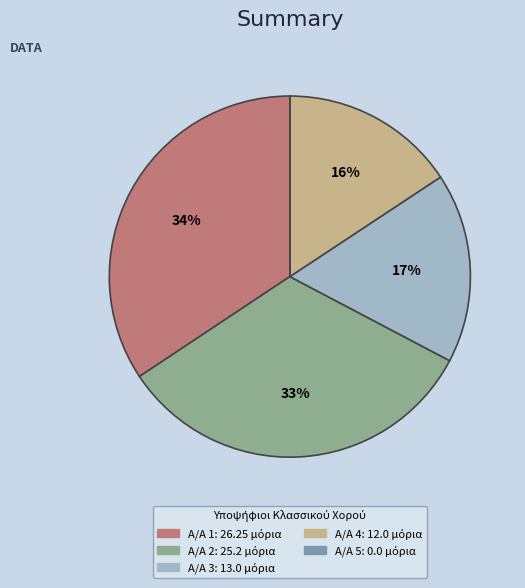

Is there any slice that represents more than half of the pie?

No